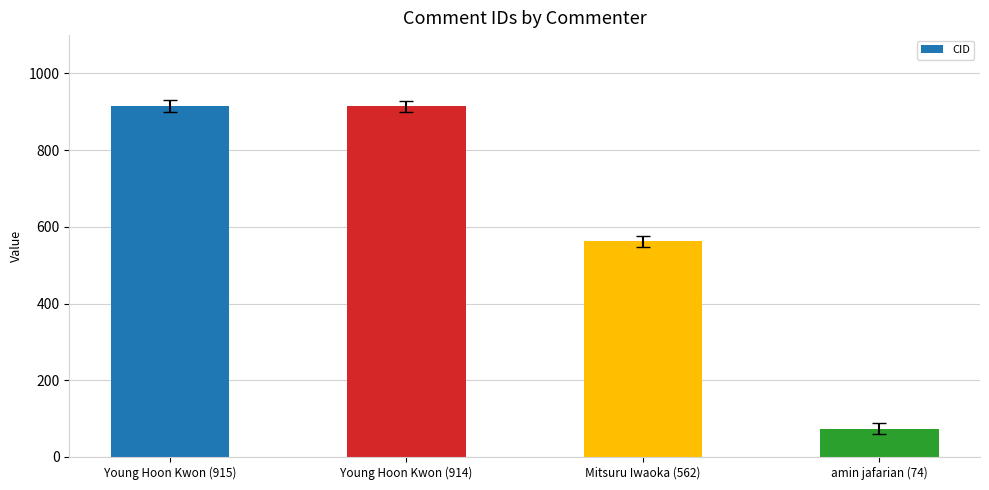

How many series are shown in this chart?

1